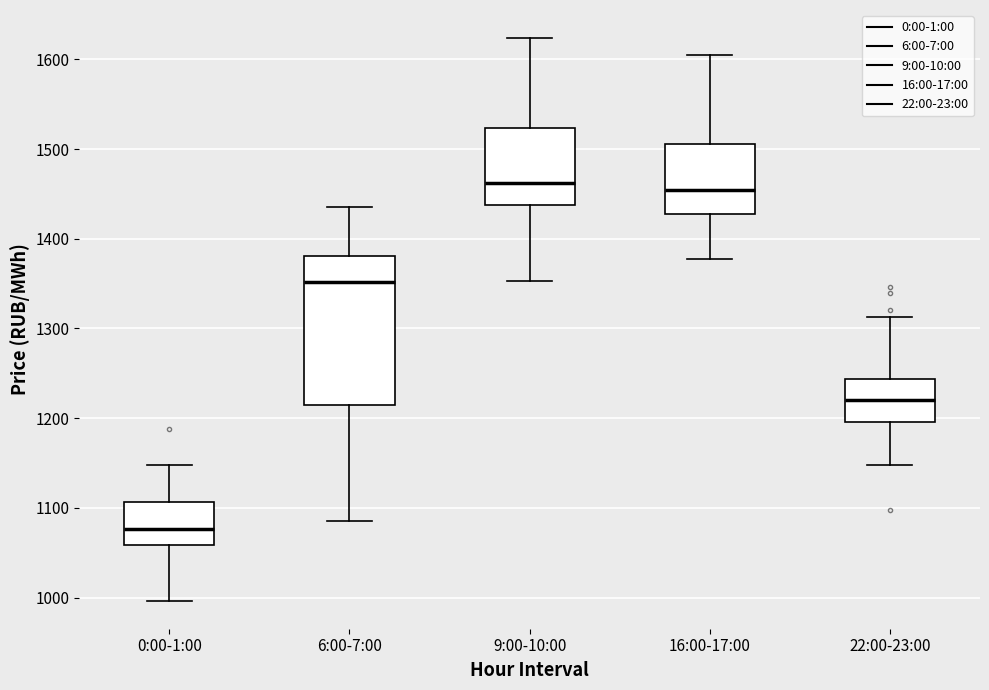

Reading left to right, read every box against the y-axis: the position of its median line, the range the box covers, and the ends of its whiskers. The values are not printed on the chart, so give them approximately, as read against the axis.

0:00-1:00: median 1080, box 1060 to 1110, whiskers 1000 to 1150
6:00-7:00: median 1350, box 1210 to 1380, whiskers 1090 to 1430
9:00-10:00: median 1460, box 1440 to 1520, whiskers 1350 to 1620
16:00-17:00: median 1450, box 1430 to 1510, whiskers 1380 to 1600
22:00-23:00: median 1220, box 1200 to 1240, whiskers 1150 to 1310